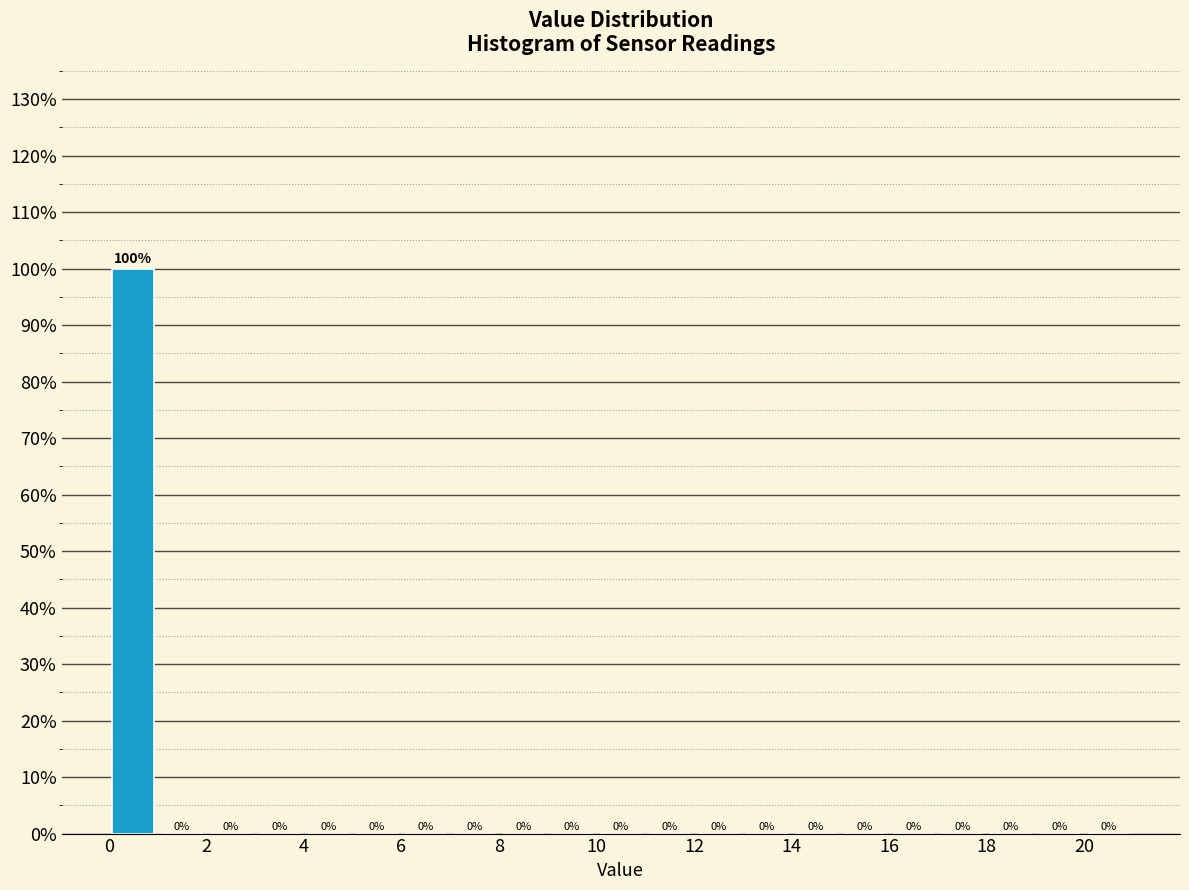

Reading left to right, list every bar in this chart as the range it spans on the x-axis followed by its height.

0 to 1: 100
1 to 2: 0
2 to 3: 0
3 to 4: 0
4 to 5: 0
5 to 6: 0
6 to 7: 0
7 to 8: 0
8 to 9: 0
9 to 10: 0
10 to 11: 0
11 to 12: 0
12 to 13: 0
13 to 14: 0
14 to 15: 0
15 to 16: 0
16 to 17: 0
17 to 18: 0
18 to 19: 0
19 to 20: 0
20 to 21: 0